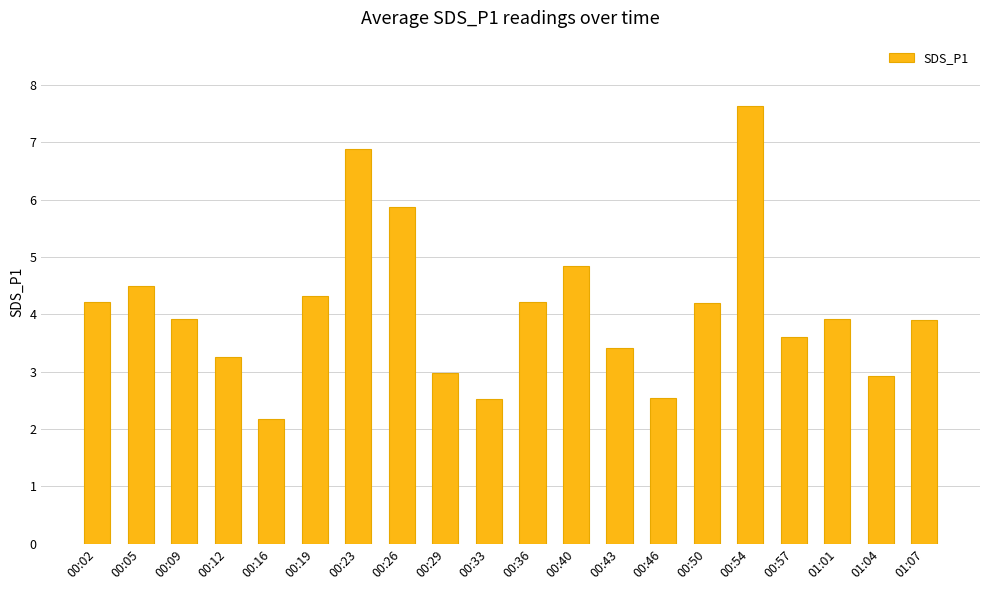

What is the sum of the values at 00:33 and 00:57?

6.1